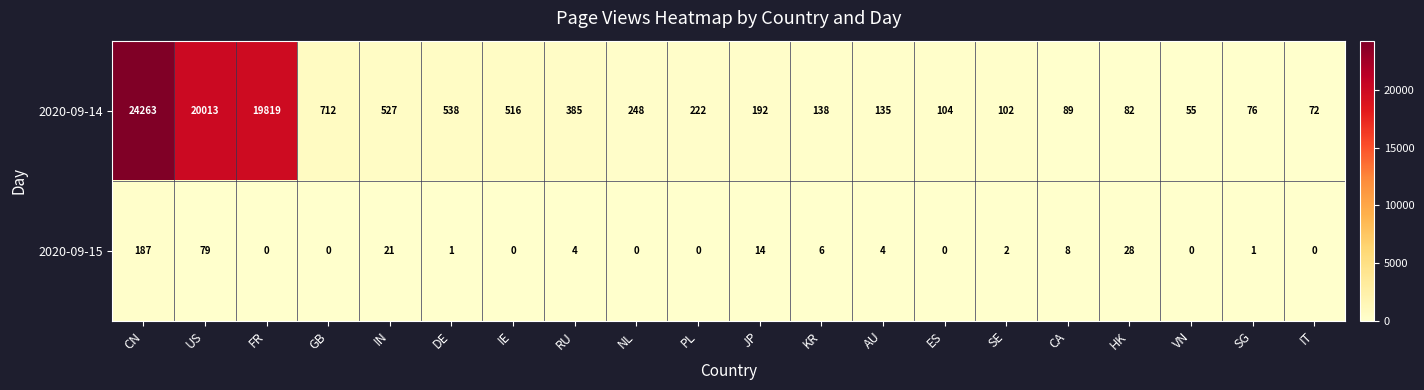

Which series has the widest spread of values?

2020-09-14